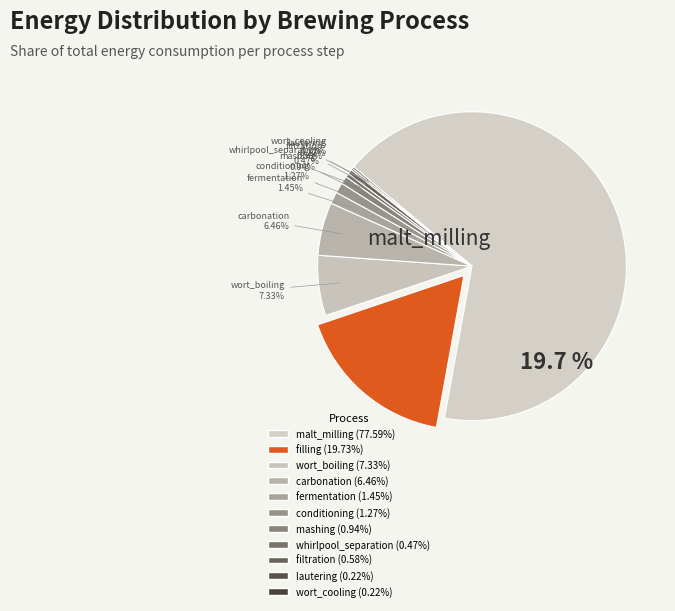

Is it true that malt_milling is 67% of the pie?

True